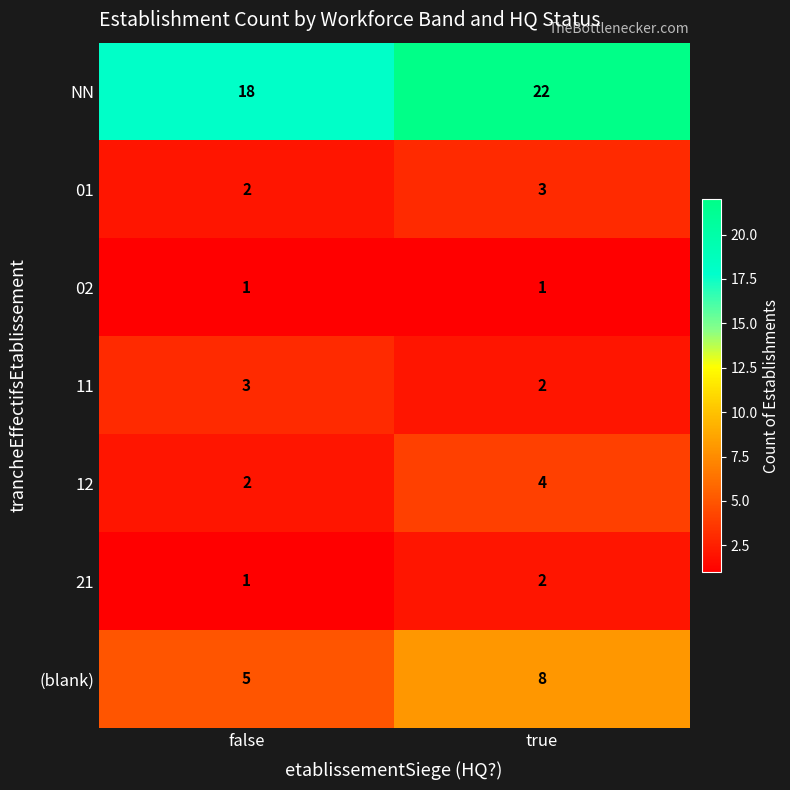

Reading right to left, extract all data points from this chart.

NN: true=22	false=18
01: true=3	false=2
02: true=1	false=1
11: true=2	false=3
12: true=4	false=2
21: true=2	false=1
(blank): true=8	false=5